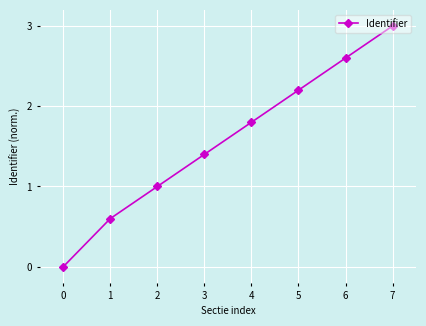

What is the value of the 4th point from the left?

1.4